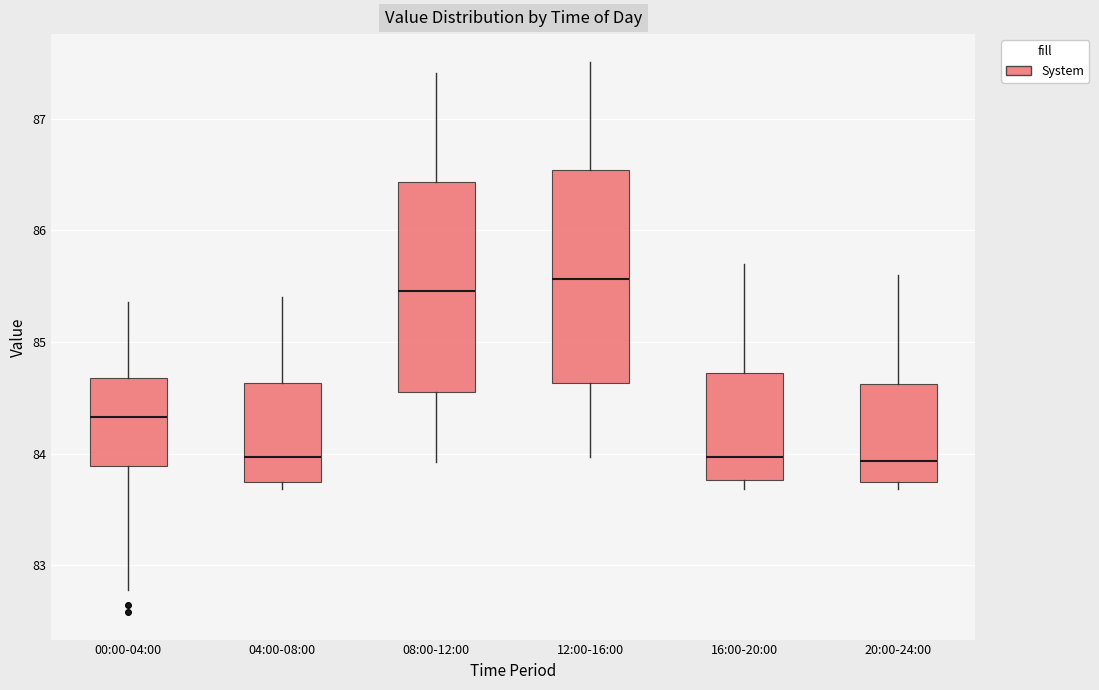

Where does the median line of the box for 16:00-20:00 sit on the y-axis? The values are not printed on the chart, so give them approximately, as read against the axis.

84.0